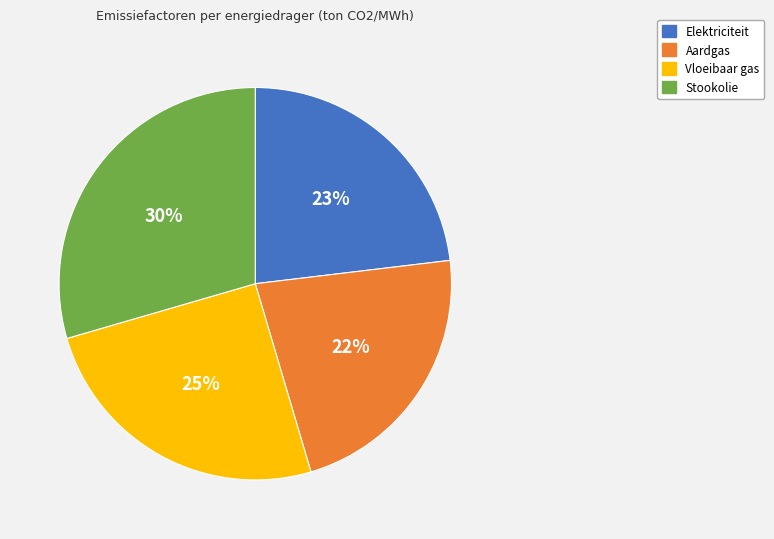

To the nearest percent, what portion does Aardgas represent?

22%